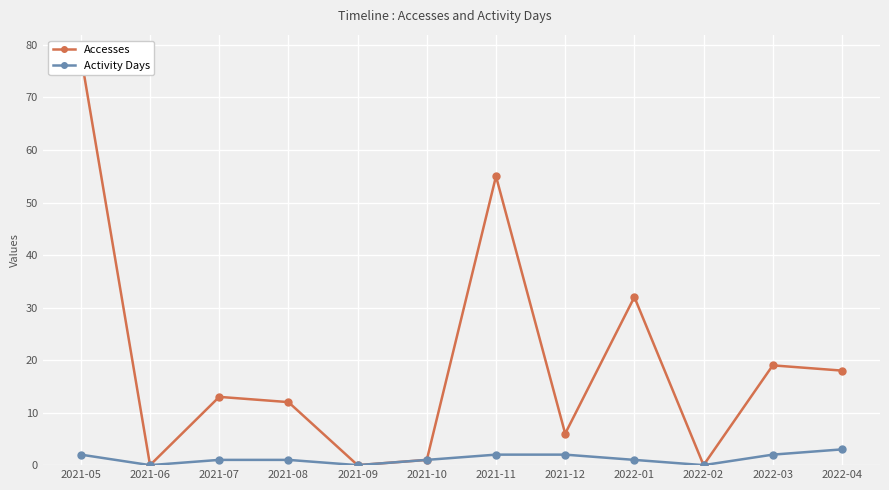

What is the difference between the second highest and second lowest values in the Activity Days series?

2